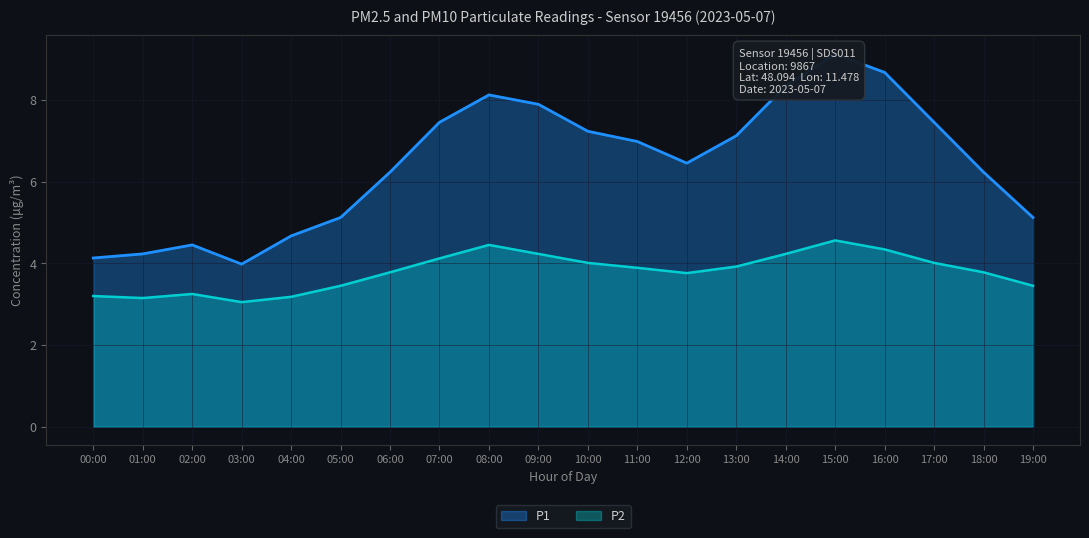

Which series changed the most between 02:00 and 19:00?

P1